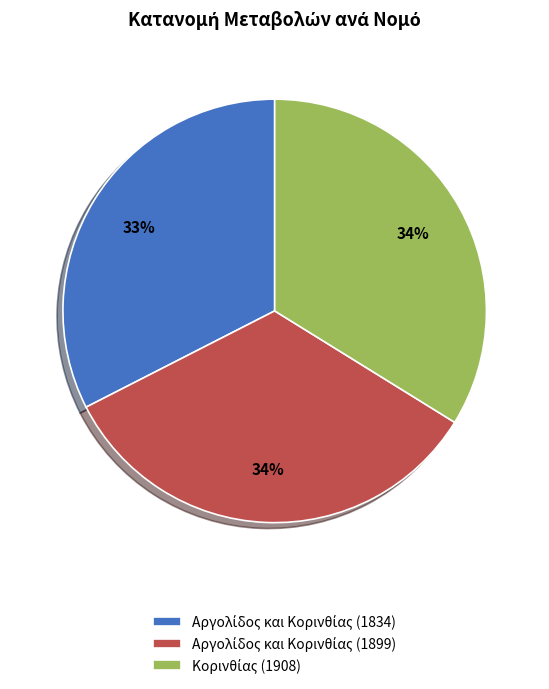

To the nearest percent, what is the difference between the largest and smallest slice percentages?

1%